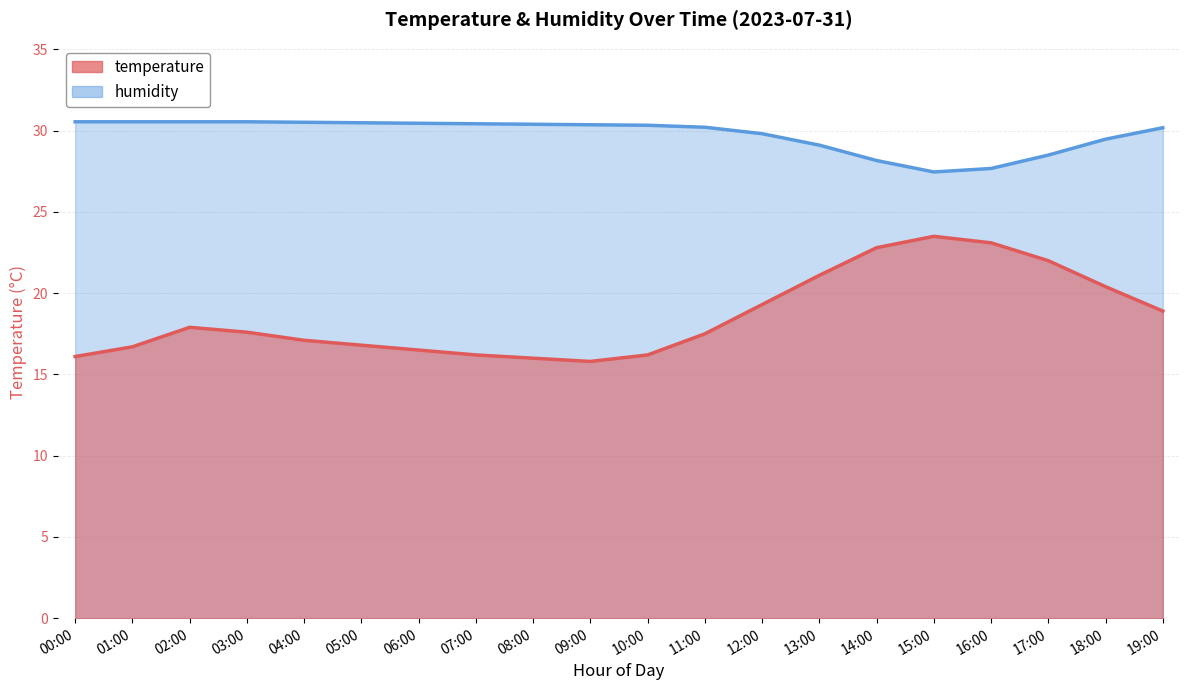

Between 12:00 and 19:00, which series saw the biggest shift?

temperature